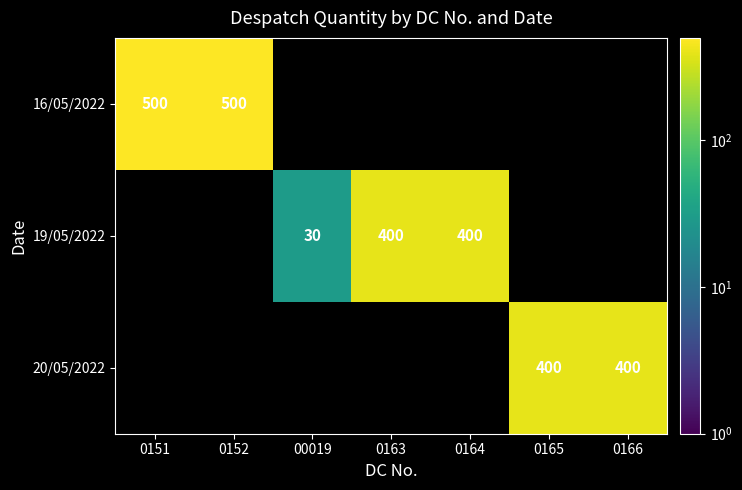

Is it true that 19/05/2022 equals 584 at 0164?

False